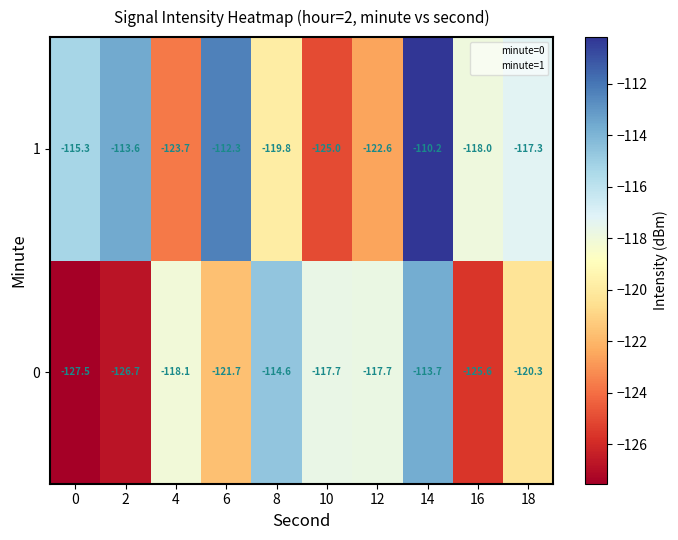

Count the number of data series in this chart.

2